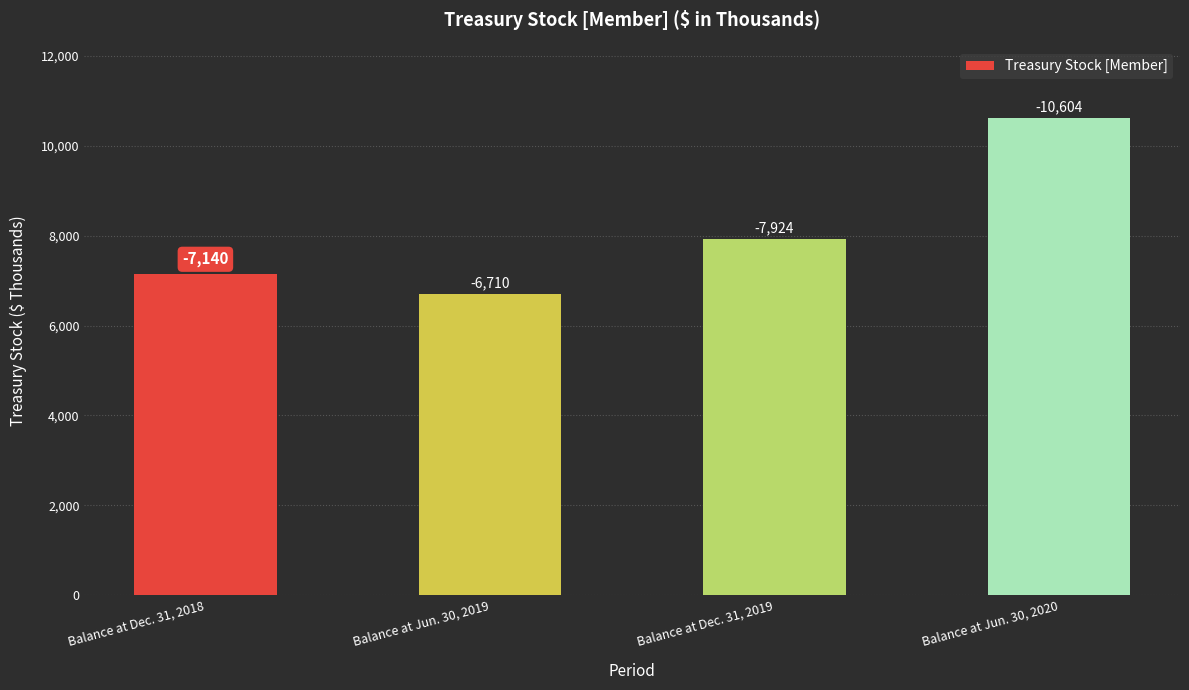

Does the chart contain stacked bars?

No